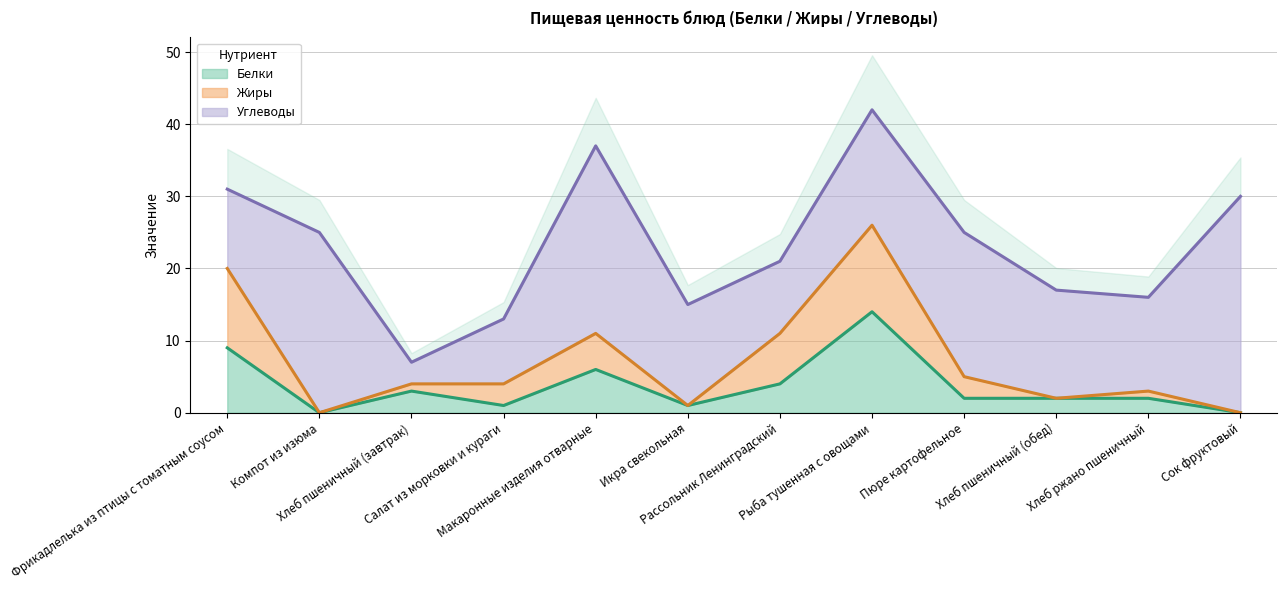

Reading left to right, transcribe all the data shown in this chart.

Белки: 9	0	3	1	6	1	4	14	2	2	2	0
Жиры: 11	0	1	3	5	0	7	12	3	0	1	0
Углеводы: 11	25	3	9	26	14	10	16	20	15	13	30